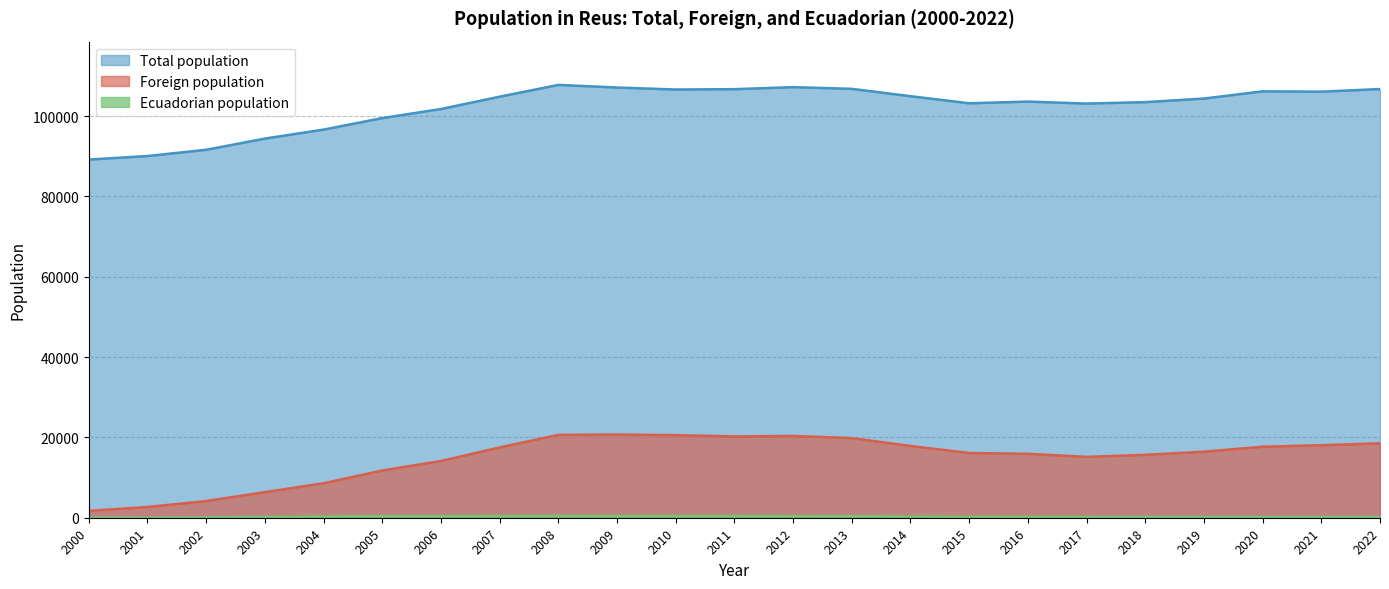

True or false: Total population and Foreign population intersect in this chart.

False